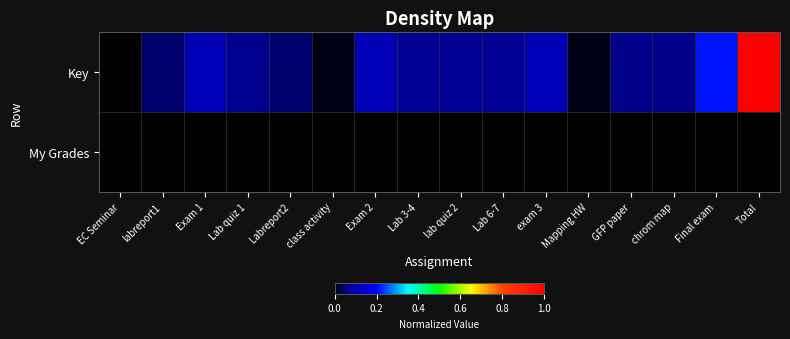

Reading left to right, list all the values displayed in this chart.

Key: EC Seminar=0.0	labreport1=0.0	Exam 1=0.1	Lab quiz 1=0.1	Labreport2=0.0	class activity=0.0	Exam 2=0.1	Lab 3-4=0.1	lab quiz 2=0.1	Lab 6-7=0.1	exam 3=0.1	Mapping HW=0.0	GFP paper=0.1	chrom map=0.1	Final exam=0.2	Total=1.0
My Grades: EC Seminar=0.0	labreport1=0.0	Exam 1=0.0	Lab quiz 1=0.0	Labreport2=0.0	class activity=0.0	Exam 2=0.0	Lab 3-4=0.0	lab quiz 2=0.0	Lab 6-7=0.0	exam 3=0.0	Mapping HW=0.0	GFP paper=0.0	chrom map=0.0	Final exam=0.0	Total=0.0